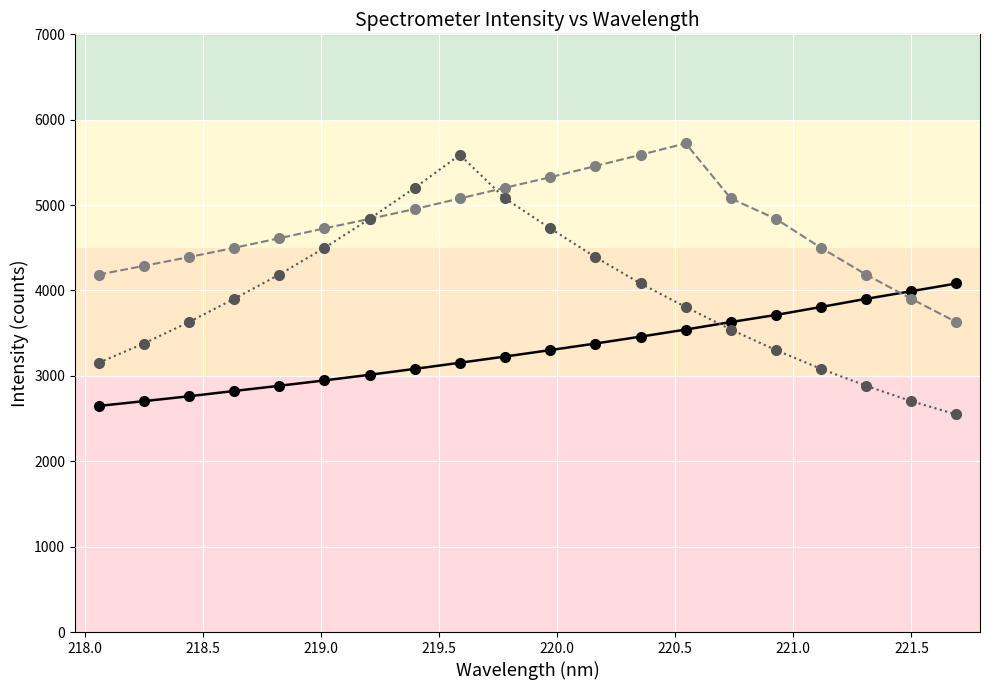

What is the greatest value displayed?

5722.9